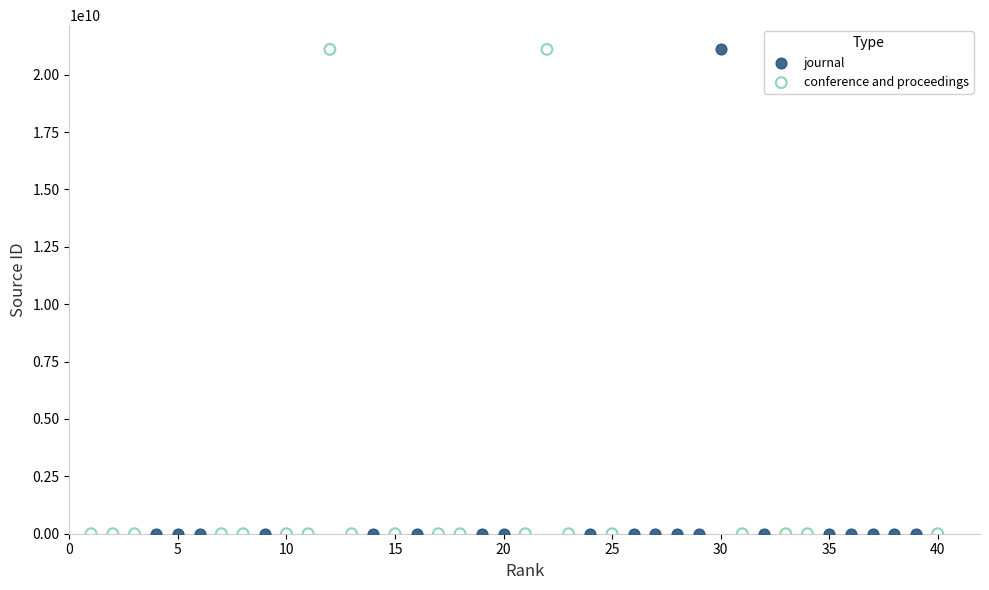

Which series has the largest Y range (max minus min)?

conference and proceedings